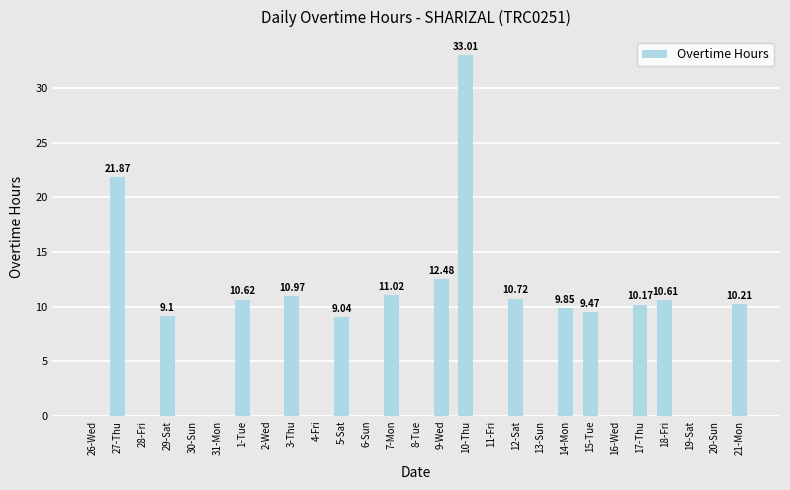

What is the change in value from 20-Sun to 21-Mon?

+10.2